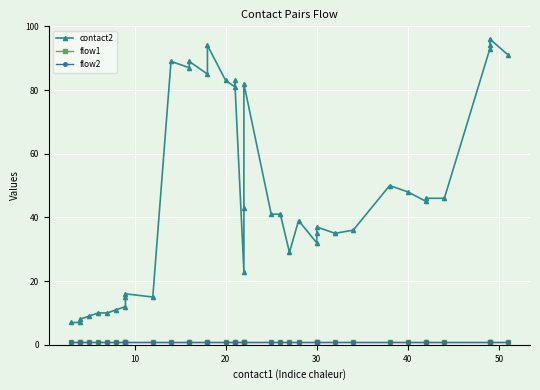

Which series has the largest total across all categories?

contact2